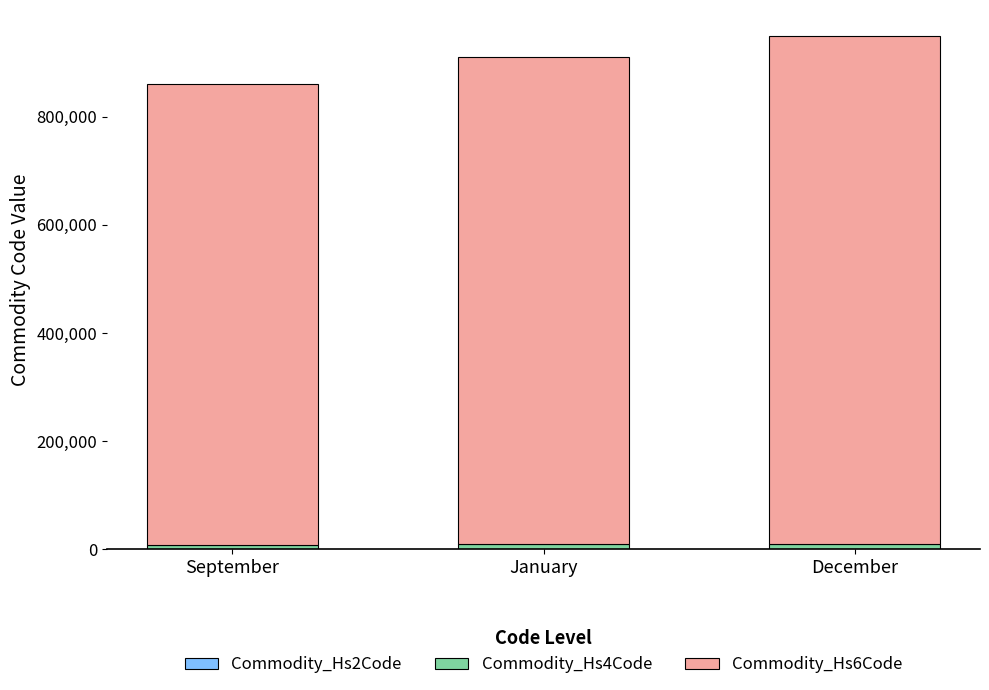

Are the bars grouped side by side (vs. stacked)?

No